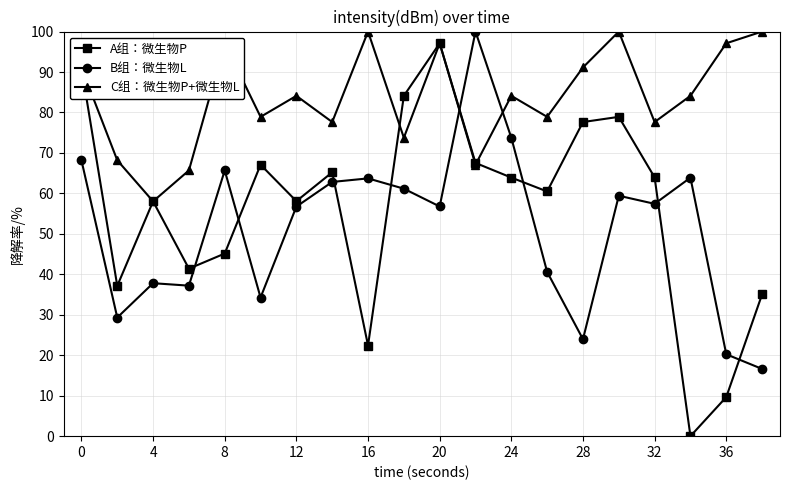

How many lines are shown in the chart?

3